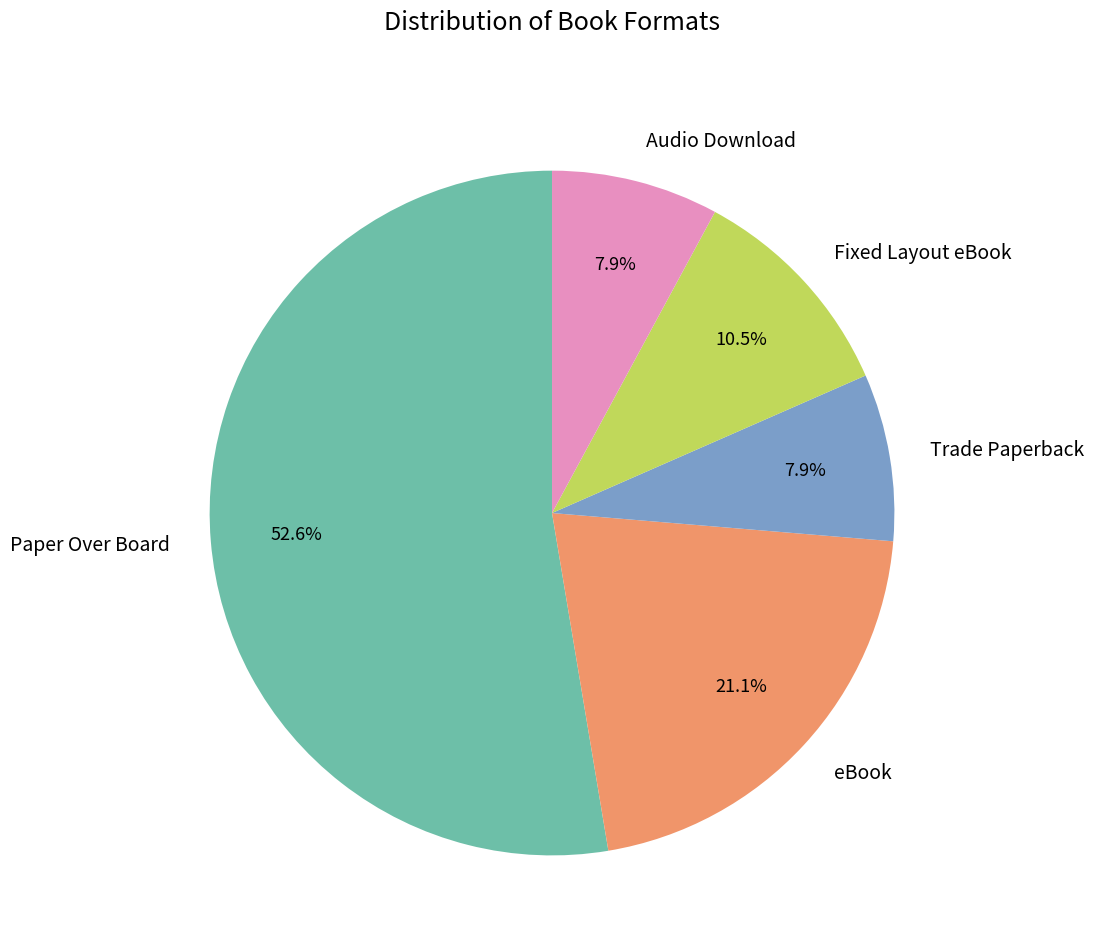

Count the number of slices in the pie.

5